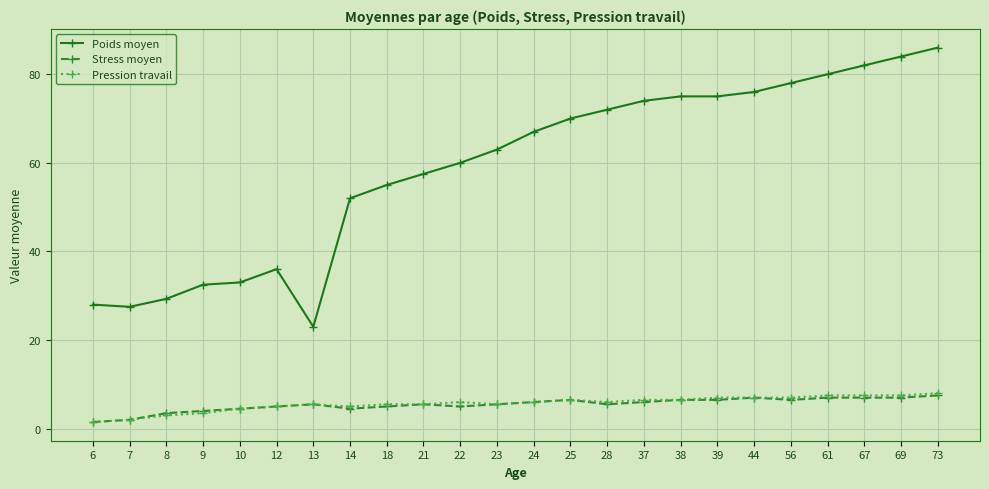

What are all the series names shown in the legend?

Poids moyen, Stress moyen, Pression travail